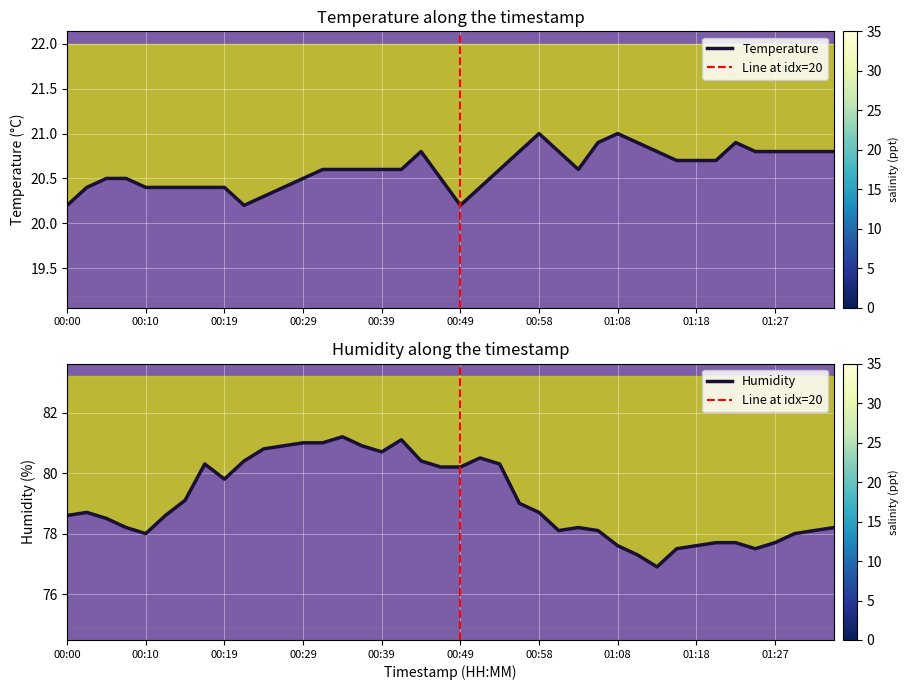

The temperature series shows 5.0 at 00:24. True or false?

False